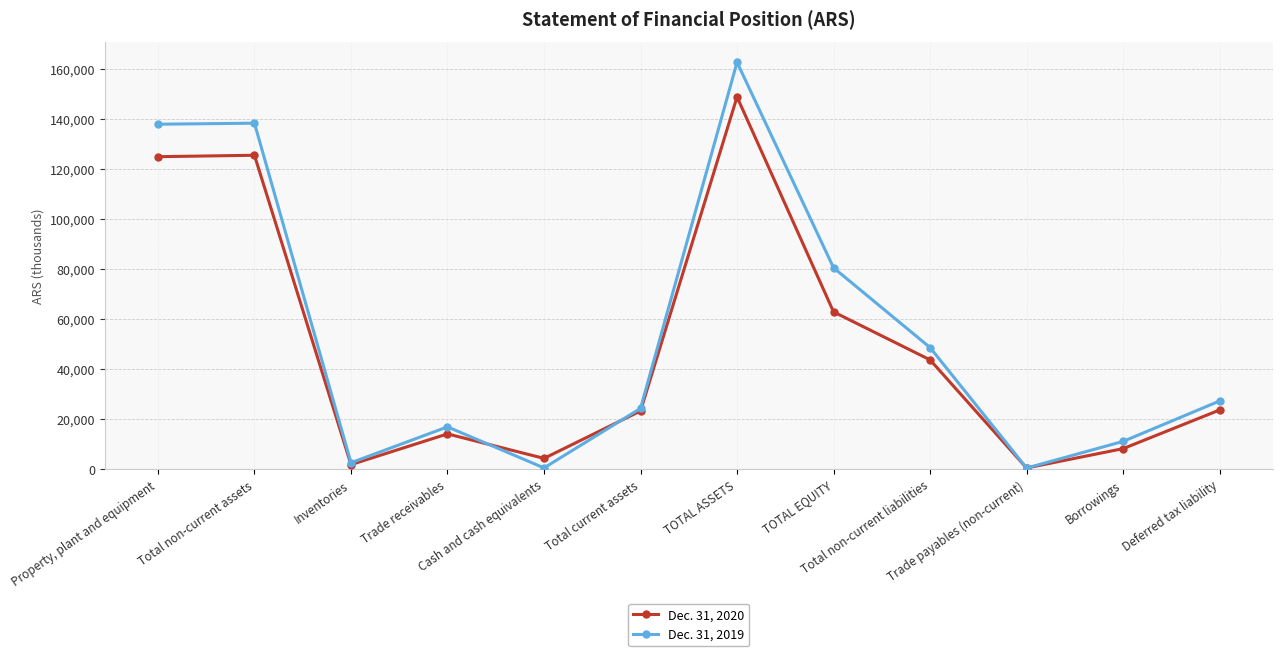

Rank the categories by Dec. 31, 2019 value from lowest to highest.

Trade payables (non-current), Cash and cash equivalents, Inventories, Borrowings, Trade receivables, Total current assets, Deferred tax liability, Total non-current liabilities, TOTAL EQUITY, Property, plant and equipment, Total non-current assets, TOTAL ASSETS